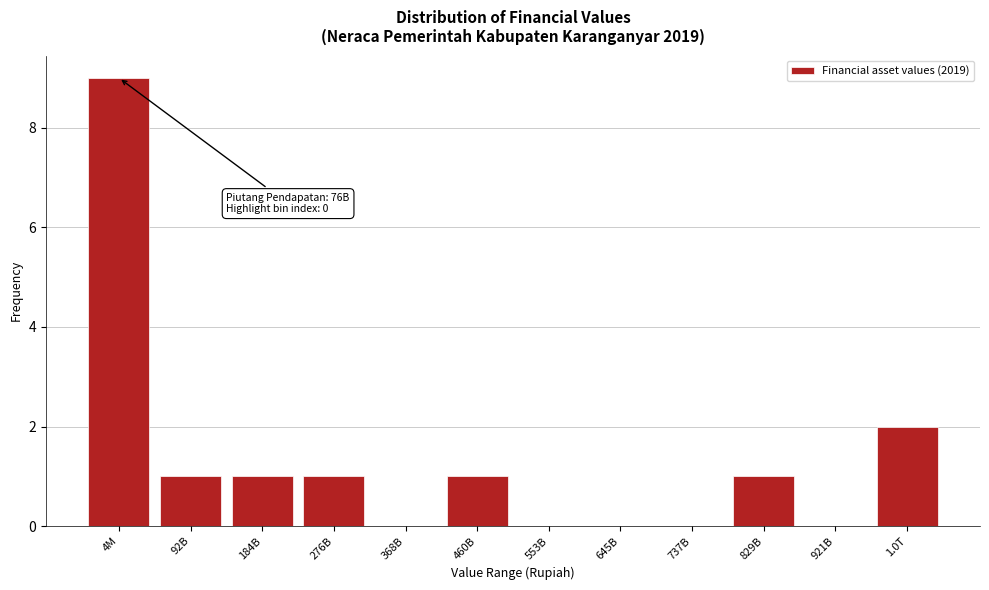

Reading left to right, extract all data points from this chart.

4M=9	92B=1	184B=1	276B=1	368B=0	460B=1	553B=0	645B=0	737B=0	829B=1	921B=0	1.0T=2